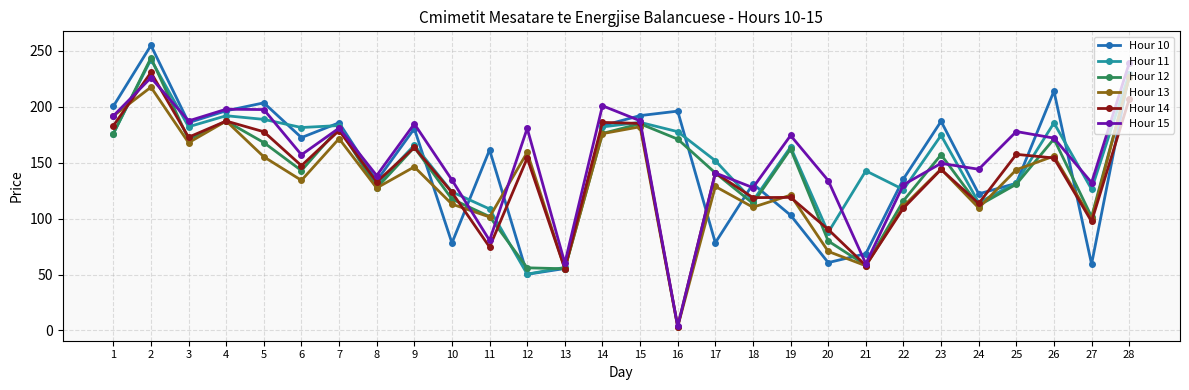

Which category has the highest value in the Hour 15 series?

28